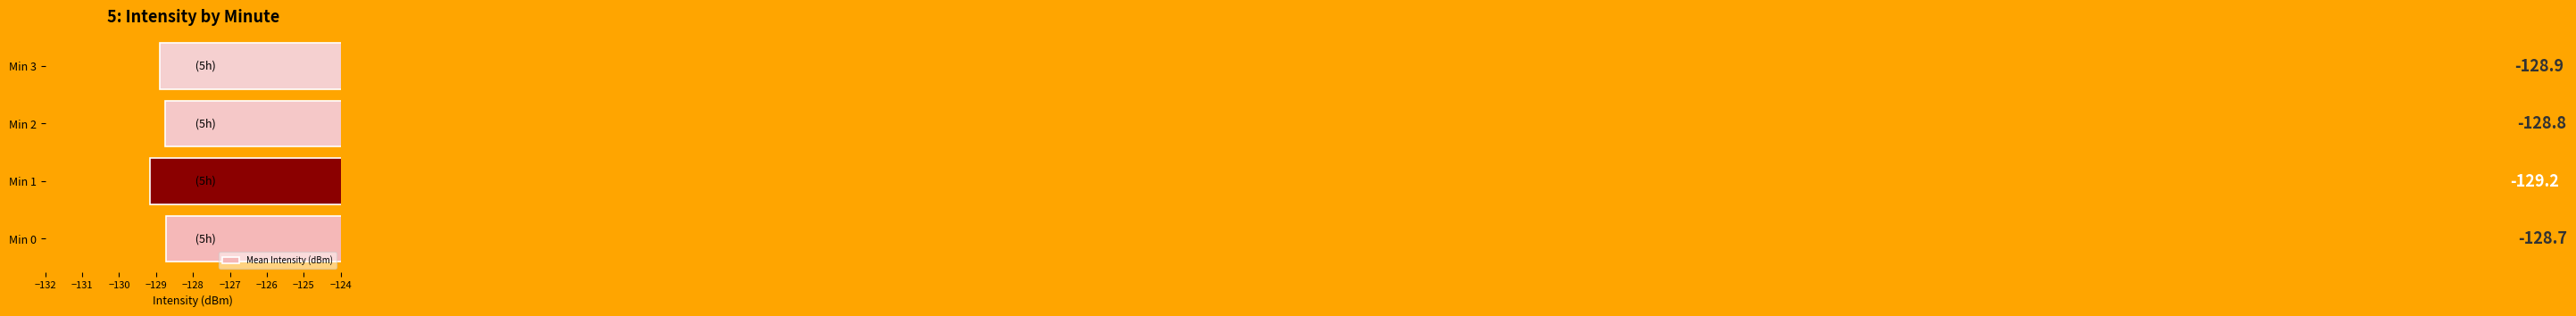

Between Min 3 and Min 2, which is larger?

Min 2